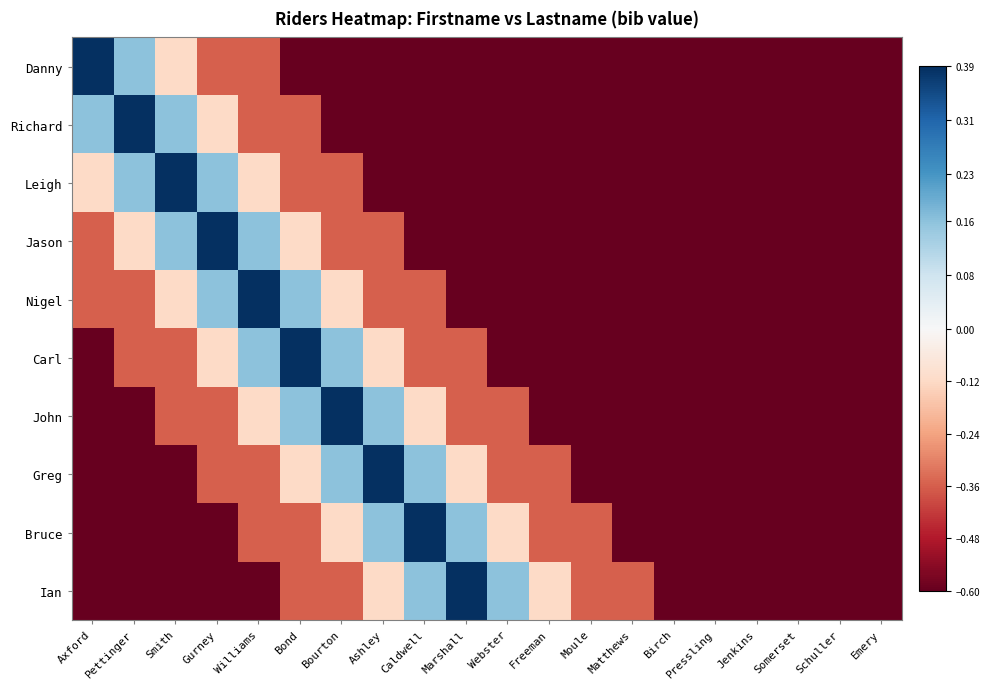

Reading left to right, list all the values displayed in this chart.

Danny: Axford=0.4	Pettinger=0.2	Smith=-0.1	Gurney=-0.4	Williams=-0.4	Bond=-0.6	Bourton=-0.6	Ashley=-0.6	Caldwell=-0.6	Marshall=-0.6	Webster=-0.6	Freeman=-0.6	Moule=-0.6	Matthews=-0.6	Birch=-0.6	Pressling=-0.6	Jenkins=-0.6	Somerset=-0.6	Schuller=-0.6	Emery=-0.6
Richard: Axford=0.2	Pettinger=0.4	Smith=0.2	Gurney=-0.1	Williams=-0.4	Bond=-0.4	Bourton=-0.6	Ashley=-0.6	Caldwell=-0.6	Marshall=-0.6	Webster=-0.6	Freeman=-0.6	Moule=-0.6	Matthews=-0.6	Birch=-0.6	Pressling=-0.6	Jenkins=-0.6	Somerset=-0.6	Schuller=-0.6	Emery=-0.6
Leigh: Axford=-0.1	Pettinger=0.2	Smith=0.4	Gurney=0.2	Williams=-0.1	Bond=-0.4	Bourton=-0.4	Ashley=-0.6	Caldwell=-0.6	Marshall=-0.6	Webster=-0.6	Freeman=-0.6	Moule=-0.6	Matthews=-0.6	Birch=-0.6	Pressling=-0.6	Jenkins=-0.6	Somerset=-0.6	Schuller=-0.6	Emery=-0.6
Jason: Axford=-0.4	Pettinger=-0.1	Smith=0.2	Gurney=0.4	Williams=0.2	Bond=-0.1	Bourton=-0.4	Ashley=-0.4	Caldwell=-0.6	Marshall=-0.6	Webster=-0.6	Freeman=-0.6	Moule=-0.6	Matthews=-0.6	Birch=-0.6	Pressling=-0.6	Jenkins=-0.6	Somerset=-0.6	Schuller=-0.6	Emery=-0.6
Nigel: Axford=-0.4	Pettinger=-0.4	Smith=-0.1	Gurney=0.2	Williams=0.4	Bond=0.2	Bourton=-0.1	Ashley=-0.4	Caldwell=-0.4	Marshall=-0.6	Webster=-0.6	Freeman=-0.6	Moule=-0.6	Matthews=-0.6	Birch=-0.6	Pressling=-0.6	Jenkins=-0.6	Somerset=-0.6	Schuller=-0.6	Emery=-0.6
Carl: Axford=-0.6	Pettinger=-0.4	Smith=-0.4	Gurney=-0.1	Williams=0.2	Bond=0.4	Bourton=0.2	Ashley=-0.1	Caldwell=-0.4	Marshall=-0.4	Webster=-0.6	Freeman=-0.6	Moule=-0.6	Matthews=-0.6	Birch=-0.6	Pressling=-0.6	Jenkins=-0.6	Somerset=-0.6	Schuller=-0.6	Emery=-0.6
John: Axford=-0.6	Pettinger=-0.6	Smith=-0.4	Gurney=-0.4	Williams=-0.1	Bond=0.2	Bourton=0.4	Ashley=0.2	Caldwell=-0.1	Marshall=-0.4	Webster=-0.4	Freeman=-0.6	Moule=-0.6	Matthews=-0.6	Birch=-0.6	Pressling=-0.6	Jenkins=-0.6	Somerset=-0.6	Schuller=-0.6	Emery=-0.6
Greg: Axford=-0.6	Pettinger=-0.6	Smith=-0.6	Gurney=-0.4	Williams=-0.4	Bond=-0.1	Bourton=0.2	Ashley=0.4	Caldwell=0.2	Marshall=-0.1	Webster=-0.4	Freeman=-0.4	Moule=-0.6	Matthews=-0.6	Birch=-0.6	Pressling=-0.6	Jenkins=-0.6	Somerset=-0.6	Schuller=-0.6	Emery=-0.6
Bruce: Axford=-0.6	Pettinger=-0.6	Smith=-0.6	Gurney=-0.6	Williams=-0.4	Bond=-0.4	Bourton=-0.1	Ashley=0.2	Caldwell=0.4	Marshall=0.2	Webster=-0.1	Freeman=-0.4	Moule=-0.4	Matthews=-0.6	Birch=-0.6	Pressling=-0.6	Jenkins=-0.6	Somerset=-0.6	Schuller=-0.6	Emery=-0.6
Ian: Axford=-0.6	Pettinger=-0.6	Smith=-0.6	Gurney=-0.6	Williams=-0.6	Bond=-0.4	Bourton=-0.4	Ashley=-0.1	Caldwell=0.2	Marshall=0.4	Webster=0.2	Freeman=-0.1	Moule=-0.4	Matthews=-0.4	Birch=-0.6	Pressling=-0.6	Jenkins=-0.6	Somerset=-0.6	Schuller=-0.6	Emery=-0.6